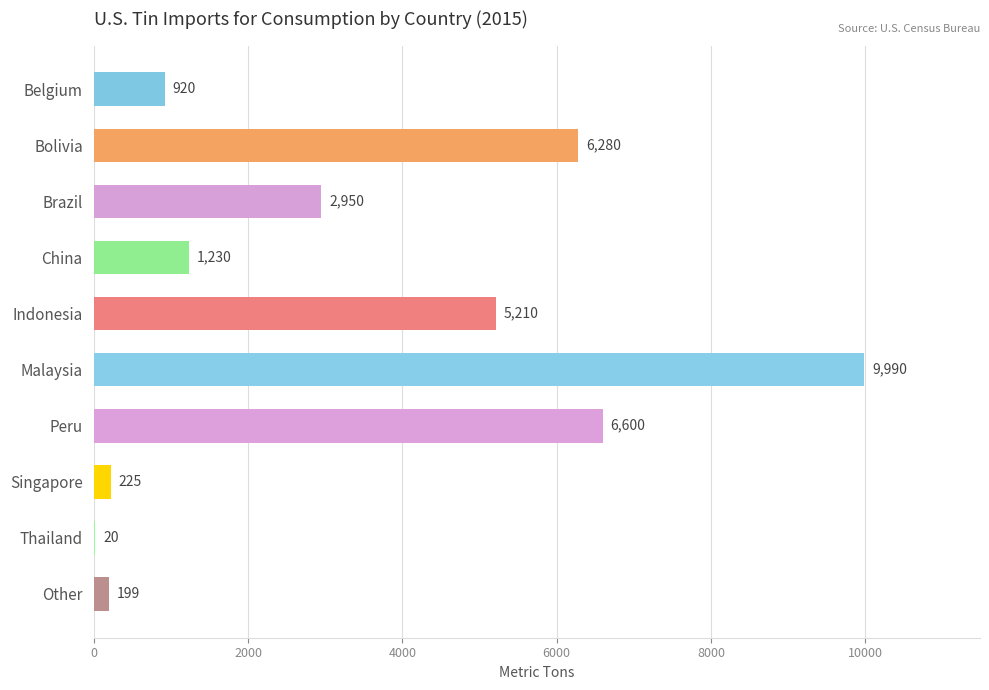

What is the ratio of the value at Malaysia to the value at Brazil?

3.4